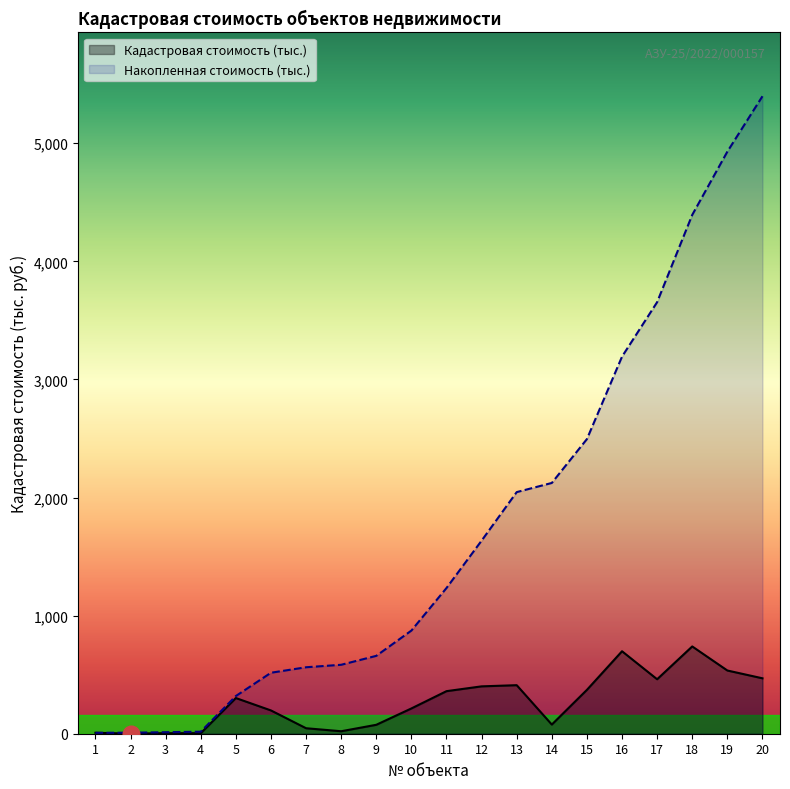

What is the spread (max minus min) of values at 10?

659.4